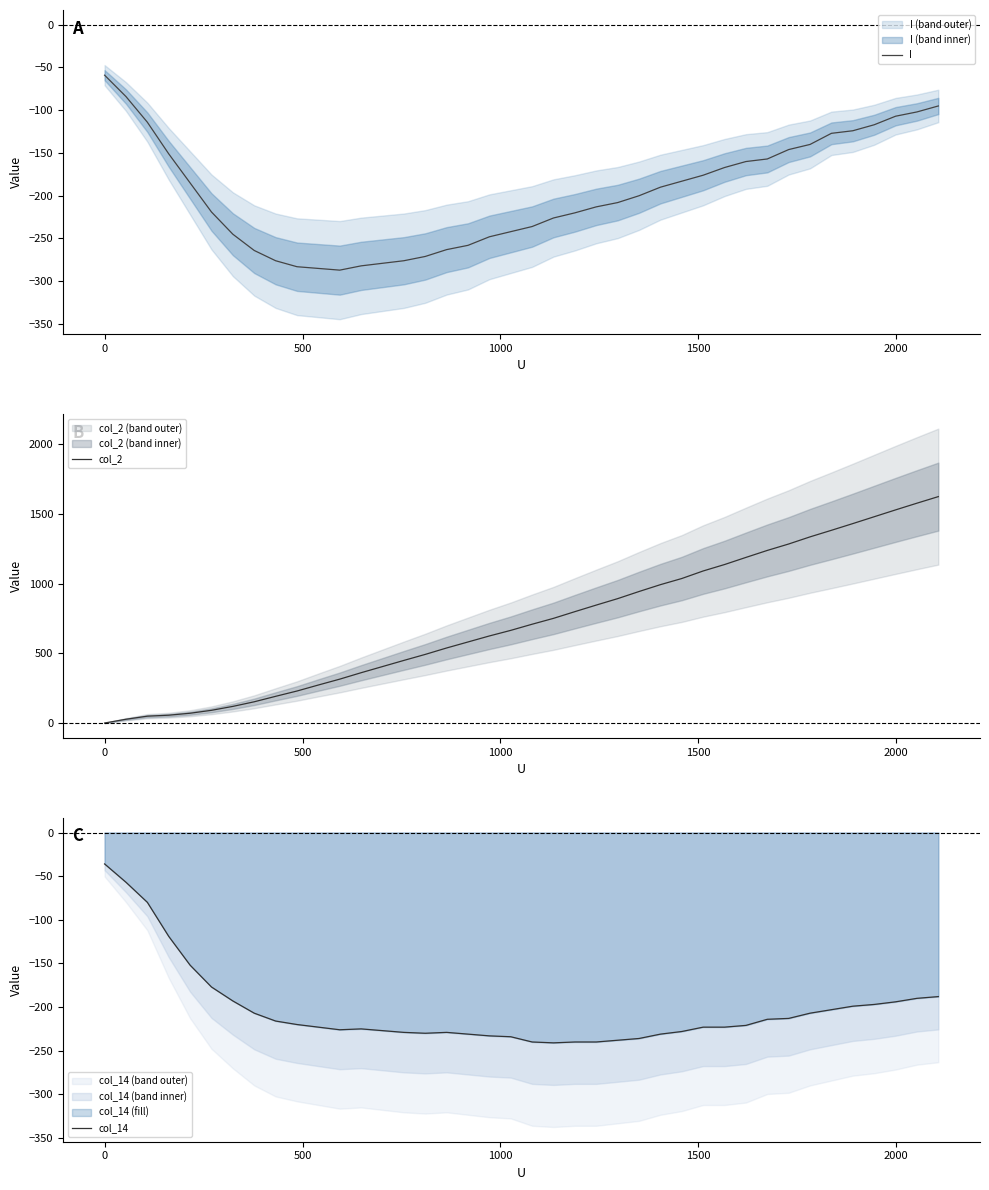

What is the lowest value of the I series?

-287